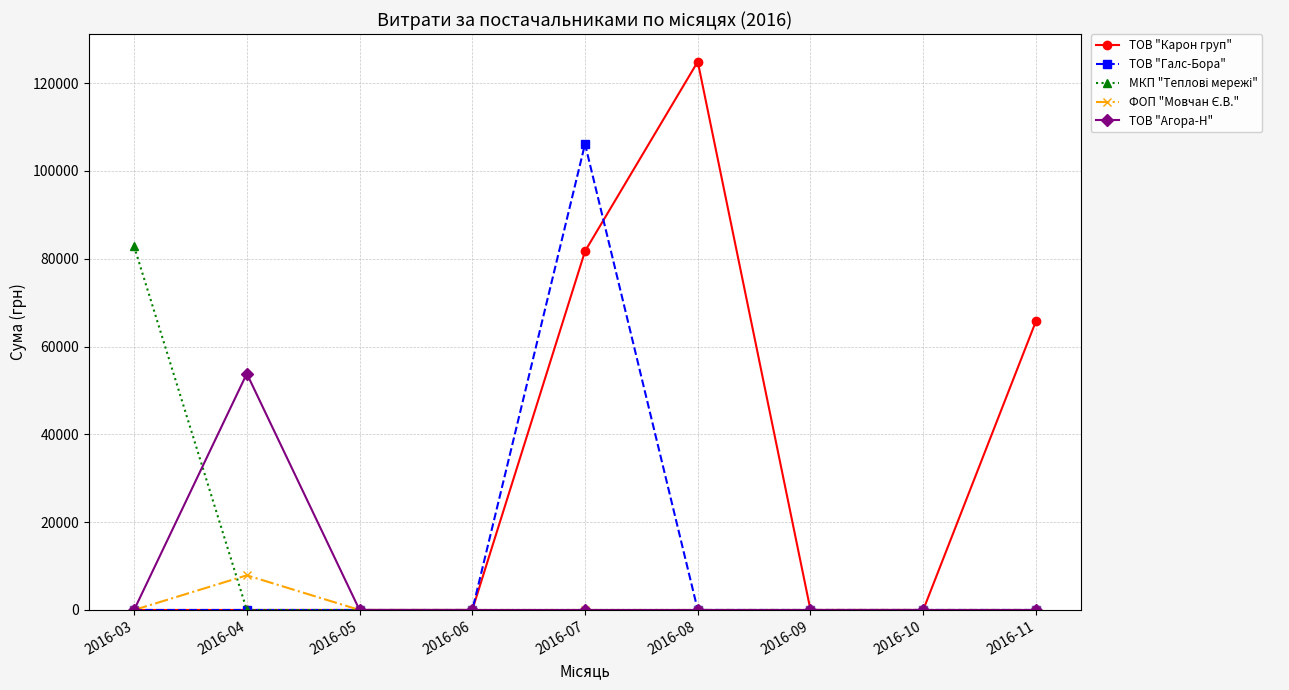

Which series changed the most between 2016-03 and 2016-07?

ТОВ "Галс-Бора"